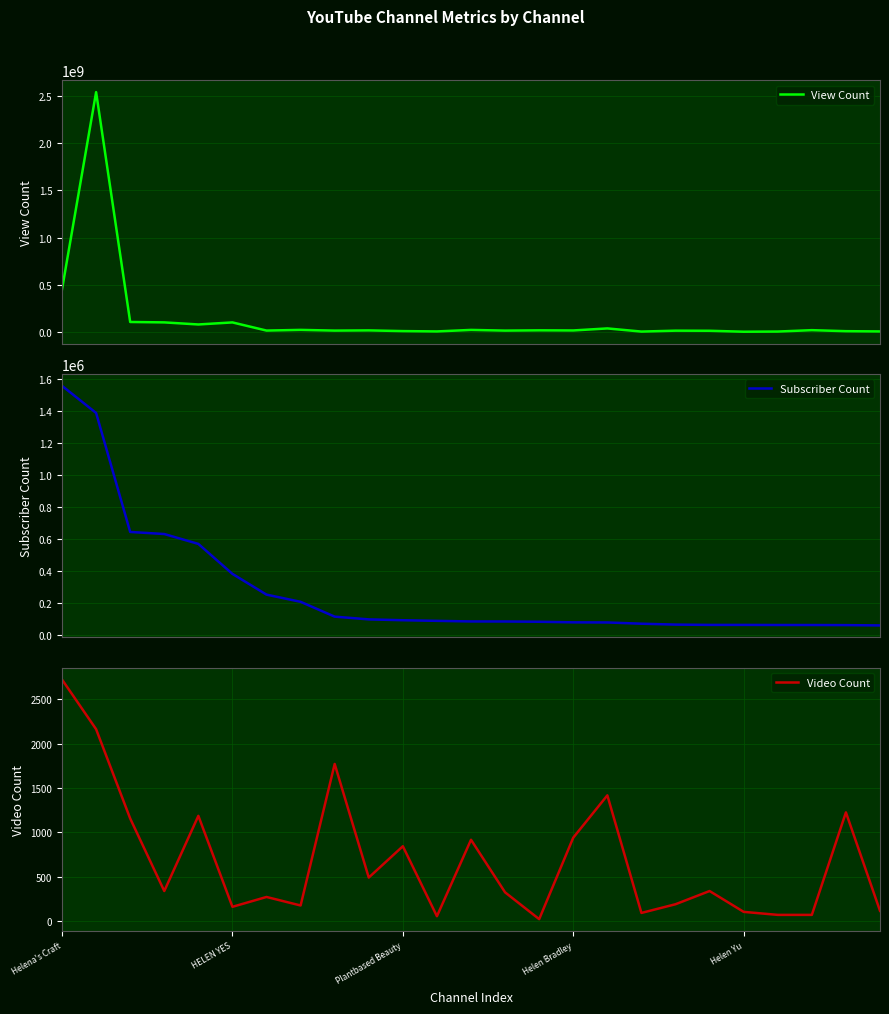

What is the minimum value for Subscriber Count?

57900